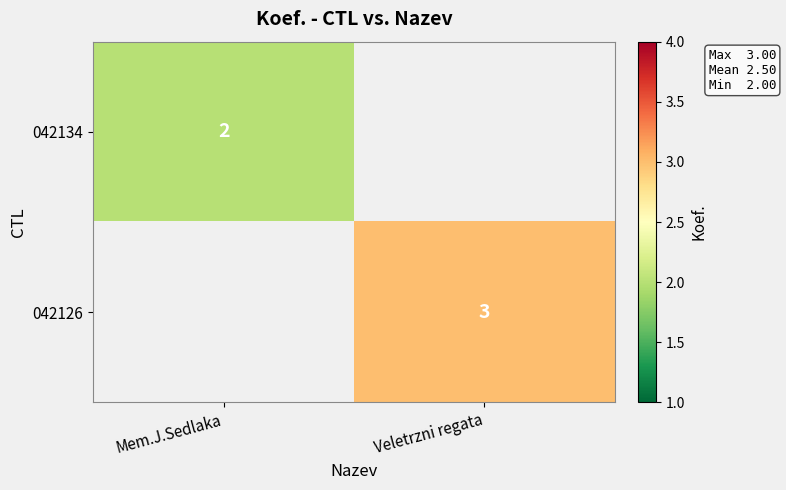

The value of 042134 at Mem.J.Sedlaka is 2. True or false?

True